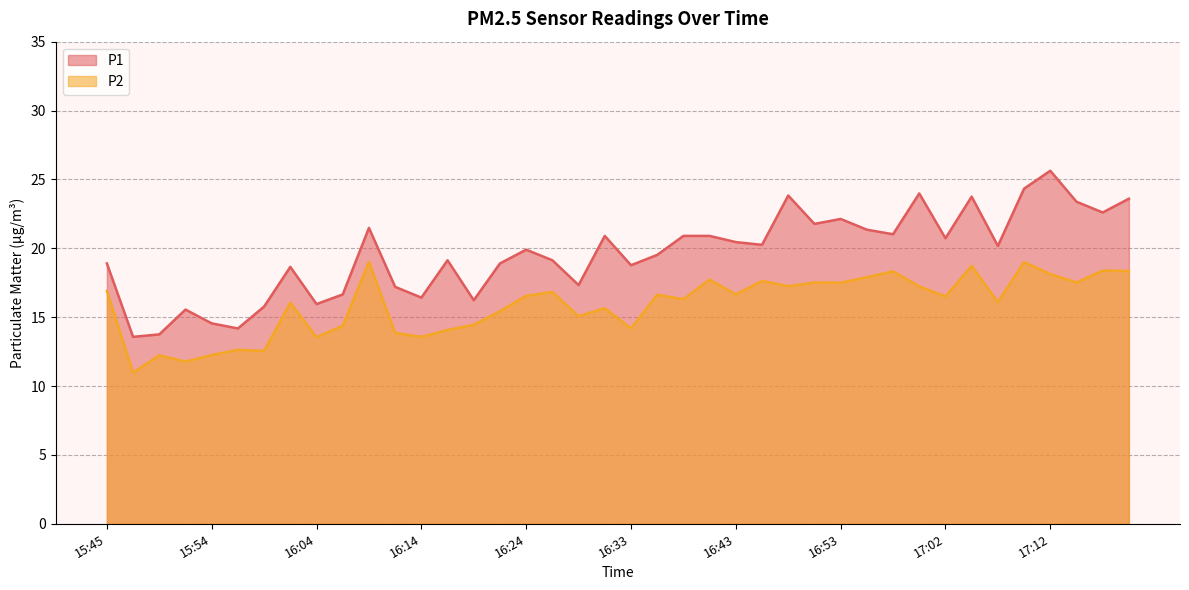

The value of P1 at 16:09 is 34.9. True or false?

False